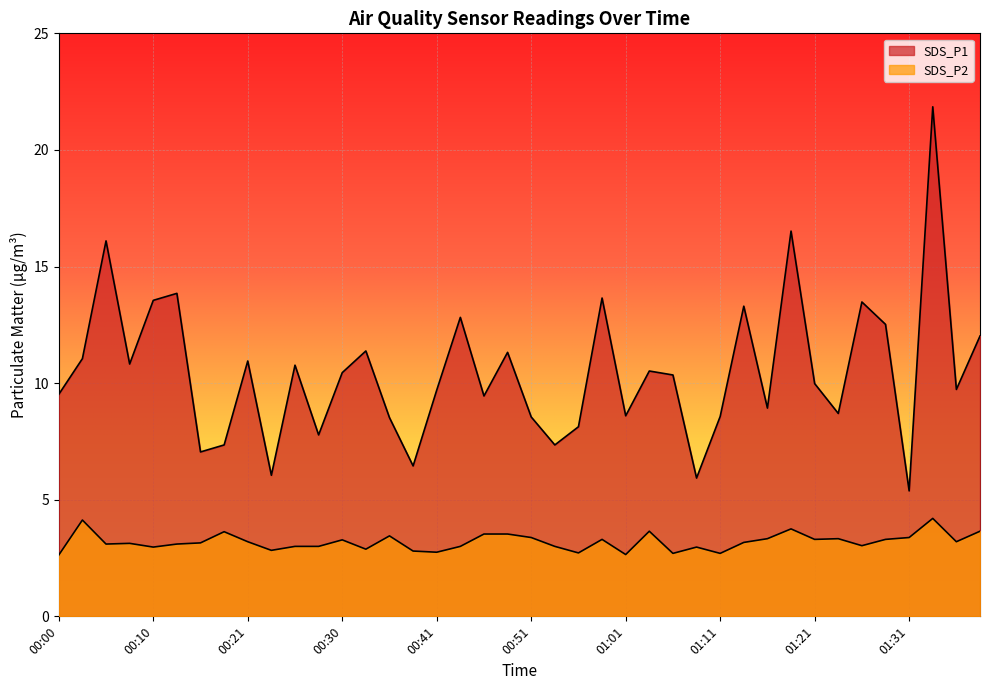

At which category is the sum across all series the highest?

01:34